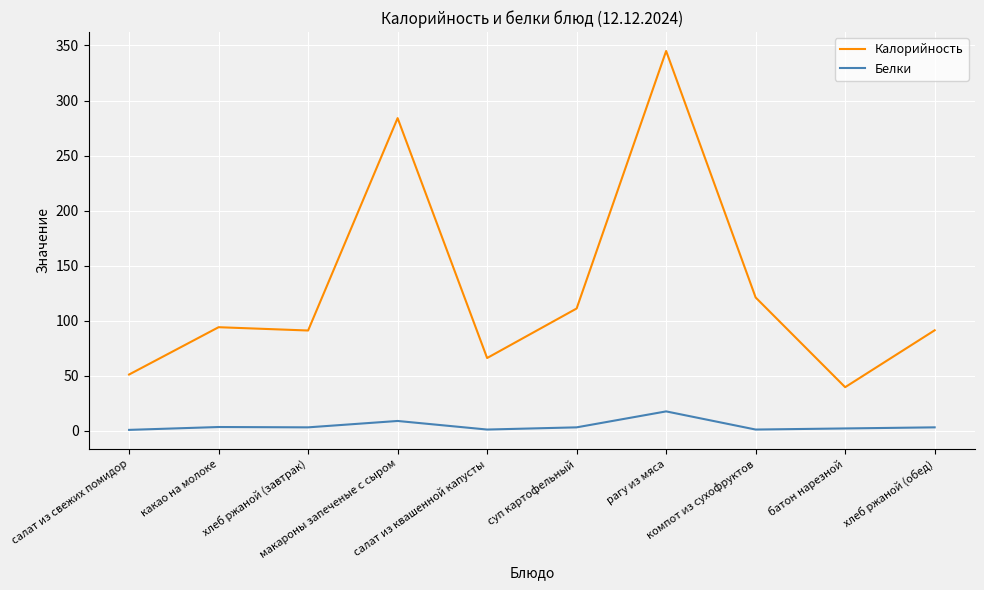

At which category is the sum across all series the highest?

рагу из мяса